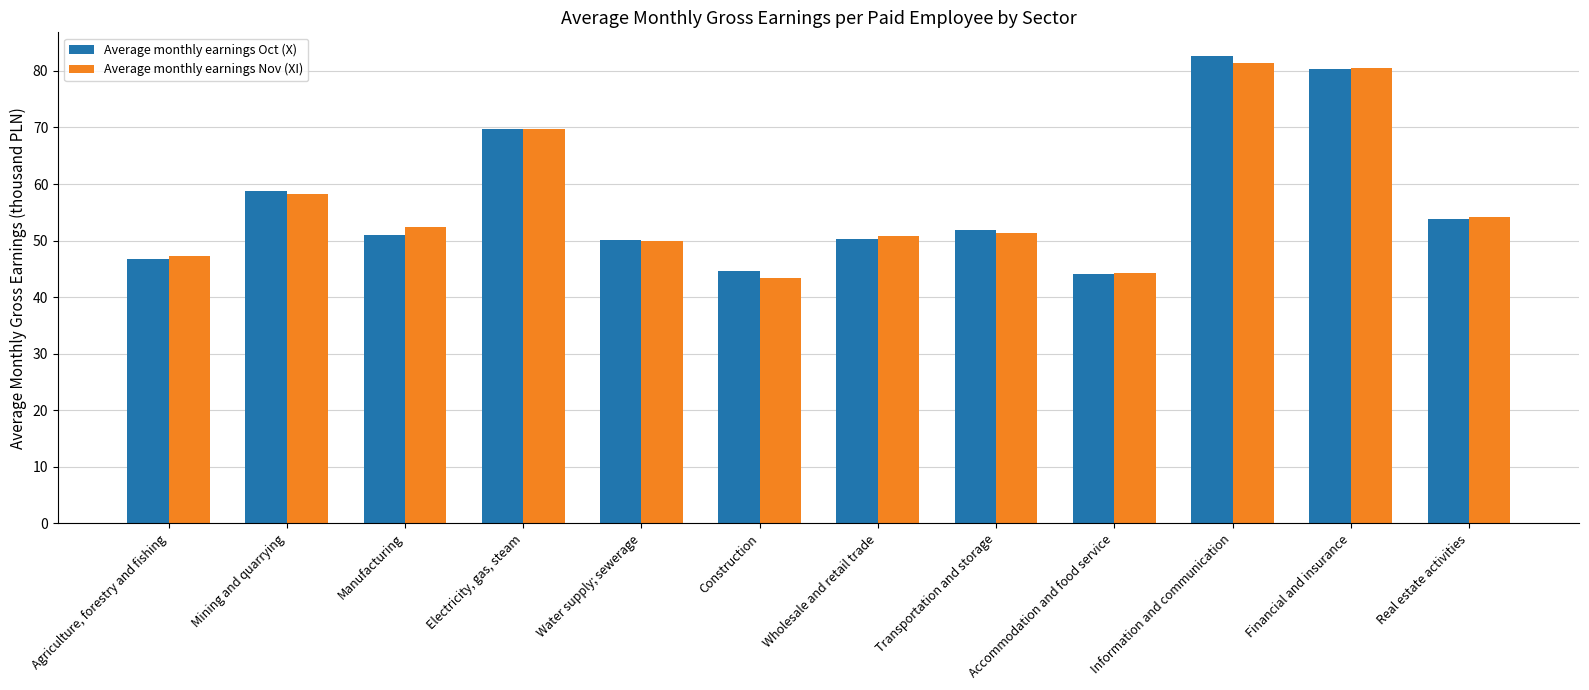

True or false: Average monthly earnings Oct (X) has a value of 51.8 at Transportation and storage.

True